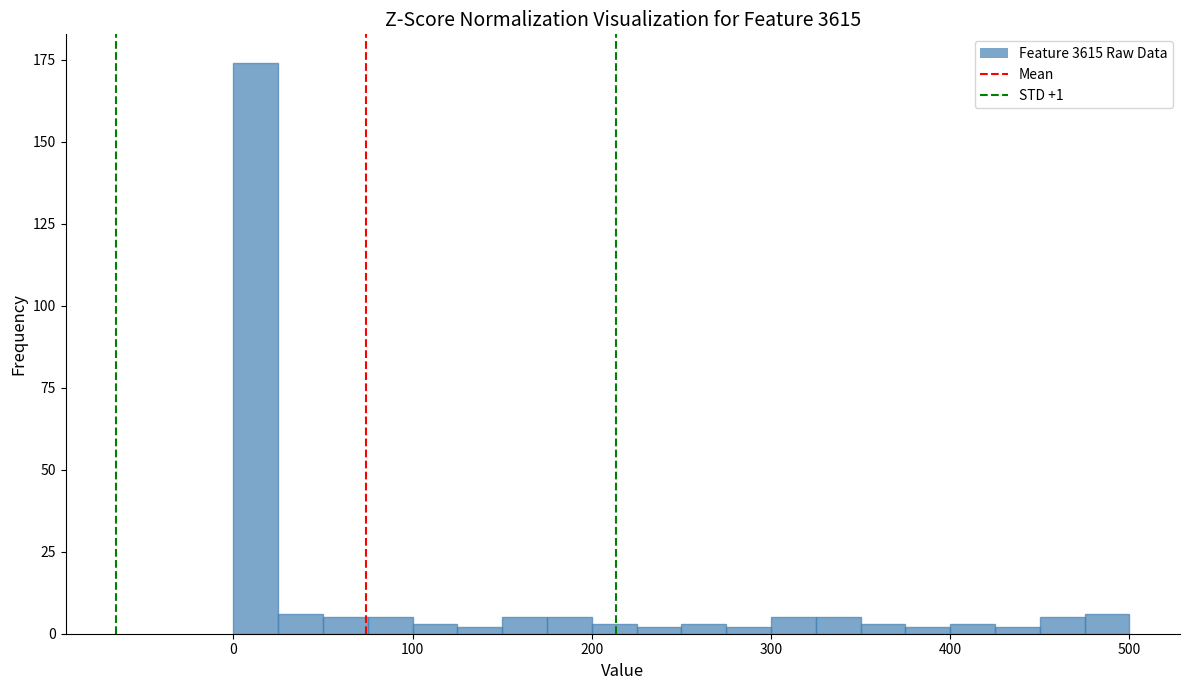

Around what value on the x-axis is the tallest bar? Give the approximate position of its centre, as read against the axis.

10